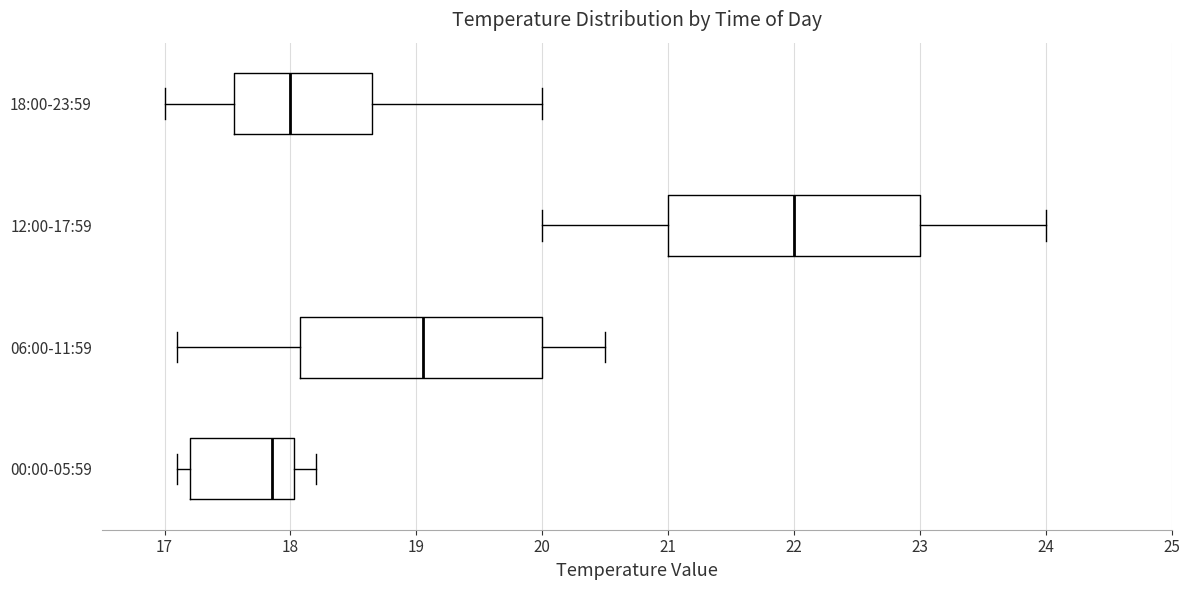

Where does the left whisker of the box for 12:00-17:59 end on the x-axis? The values are not printed on the chart, so give them approximately, as read against the axis.

20.0